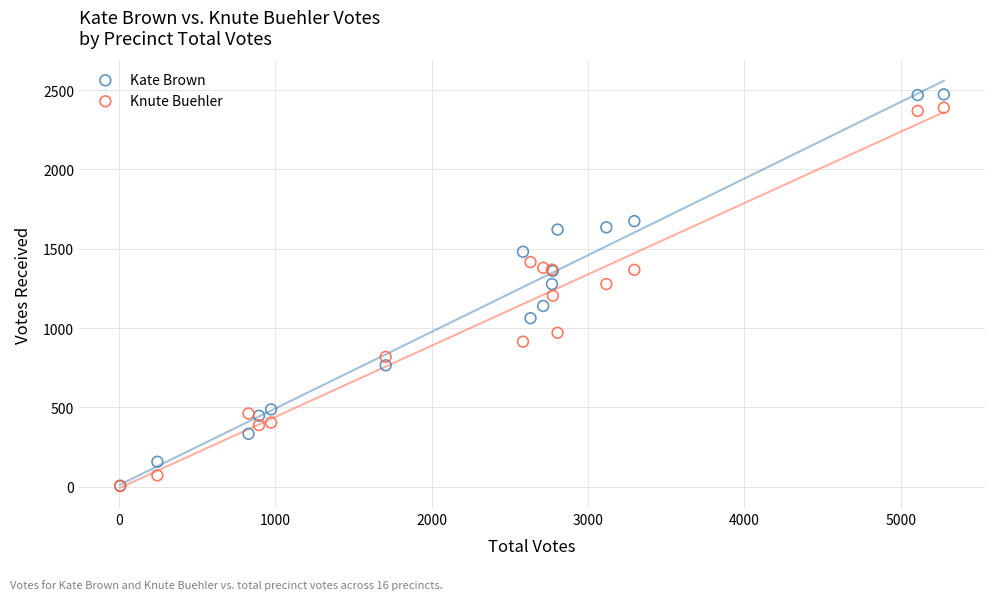

Which series has the largest Y range (max minus min)?

Kate Brown